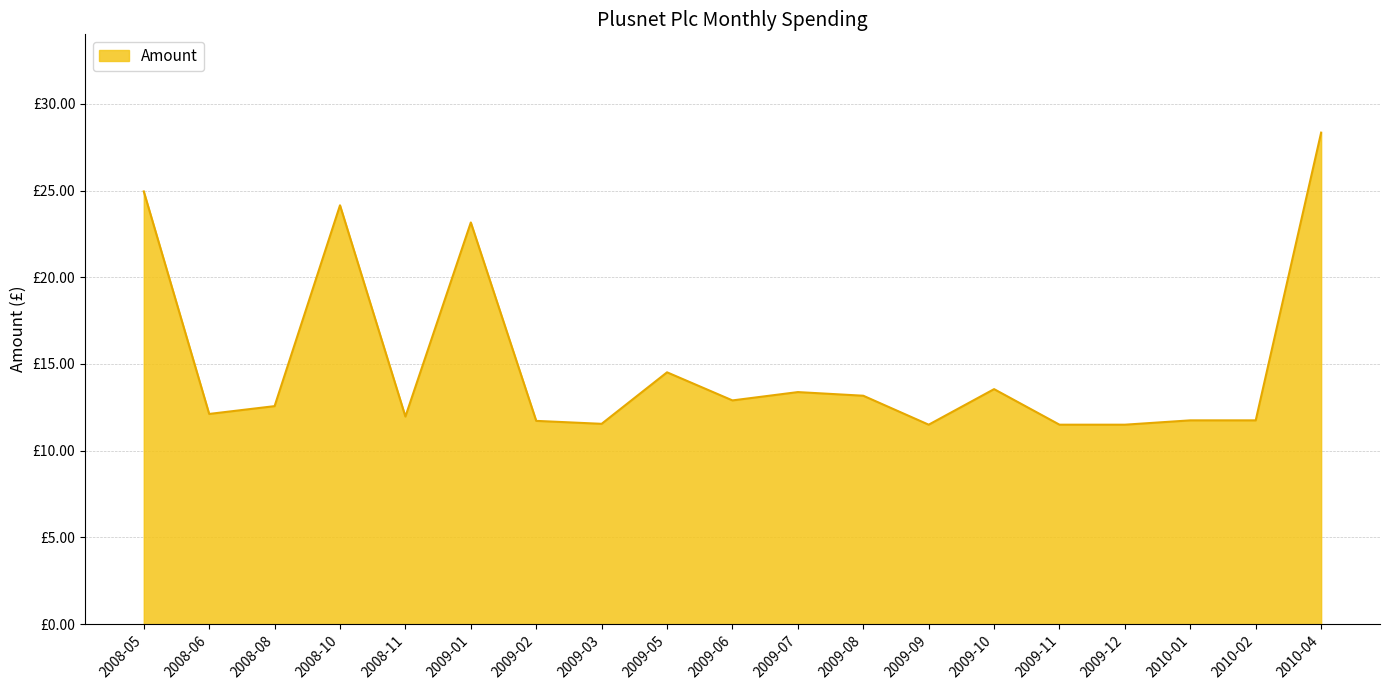

The value at 2008-05 is 24.9. True or false?

True